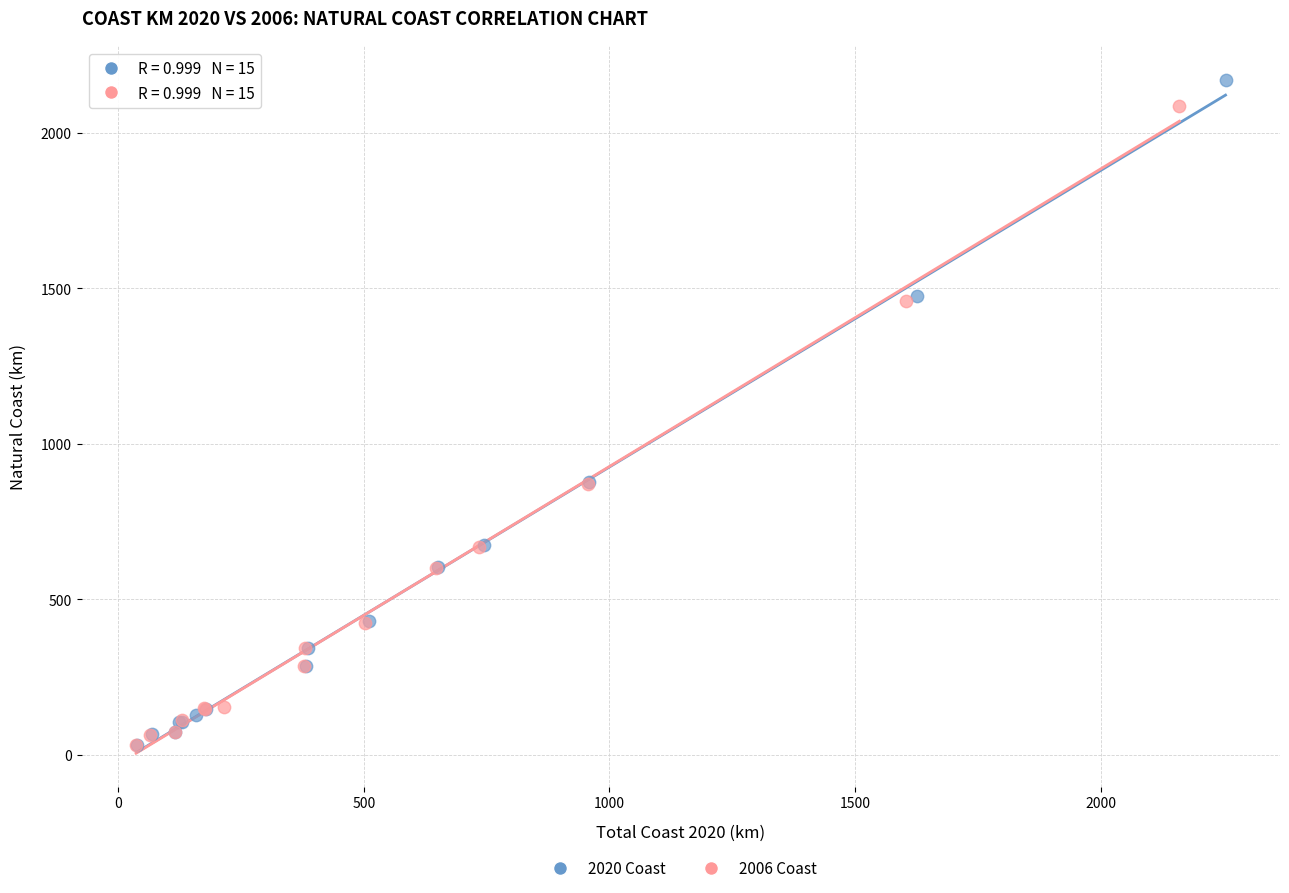

Which series has the largest Y range (max minus min)?

2020 Coast